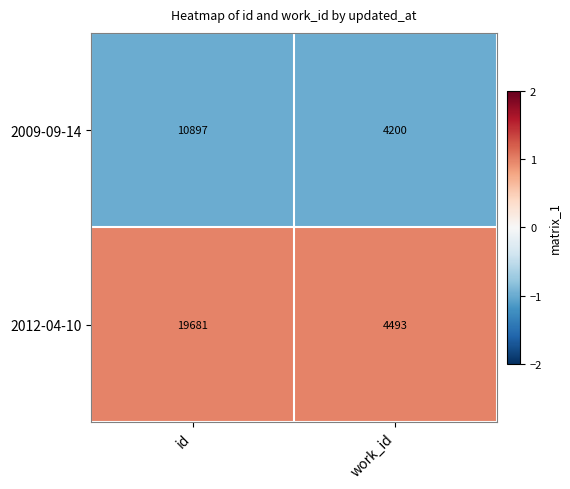

What is the maximum value shown in the chart?

19681